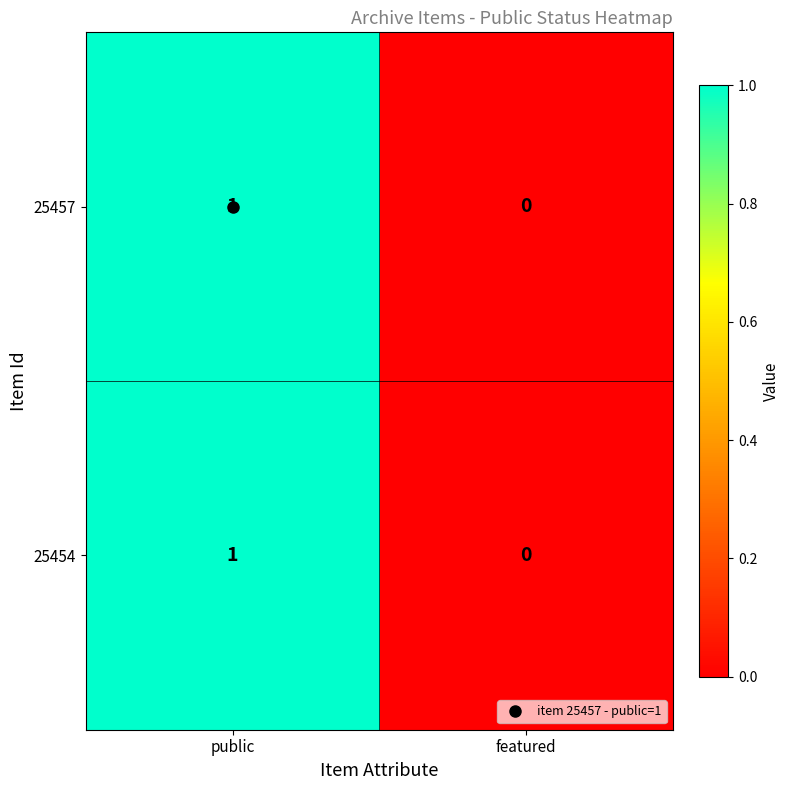

Which category has the highest value in the 25454 series?

public